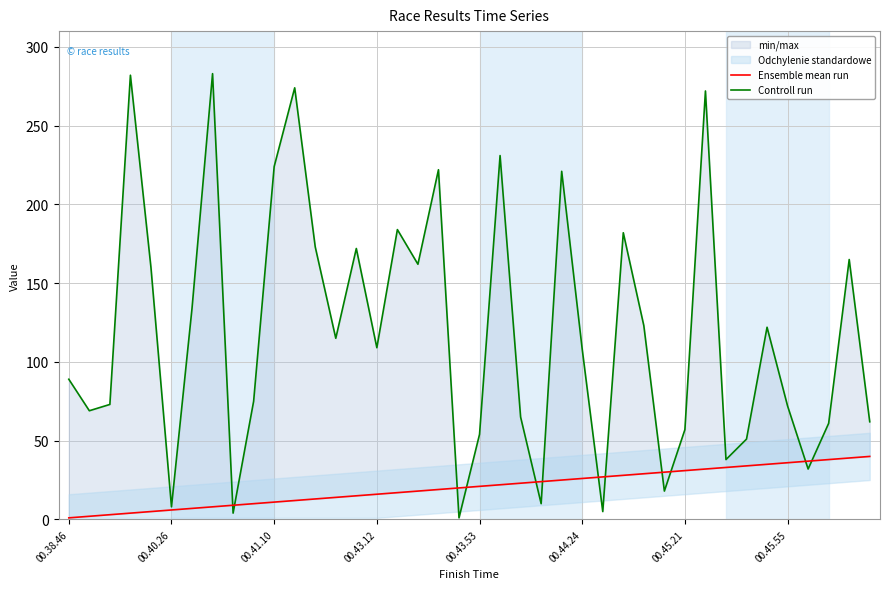

What is the minimum value for Ensemble mean run?

1